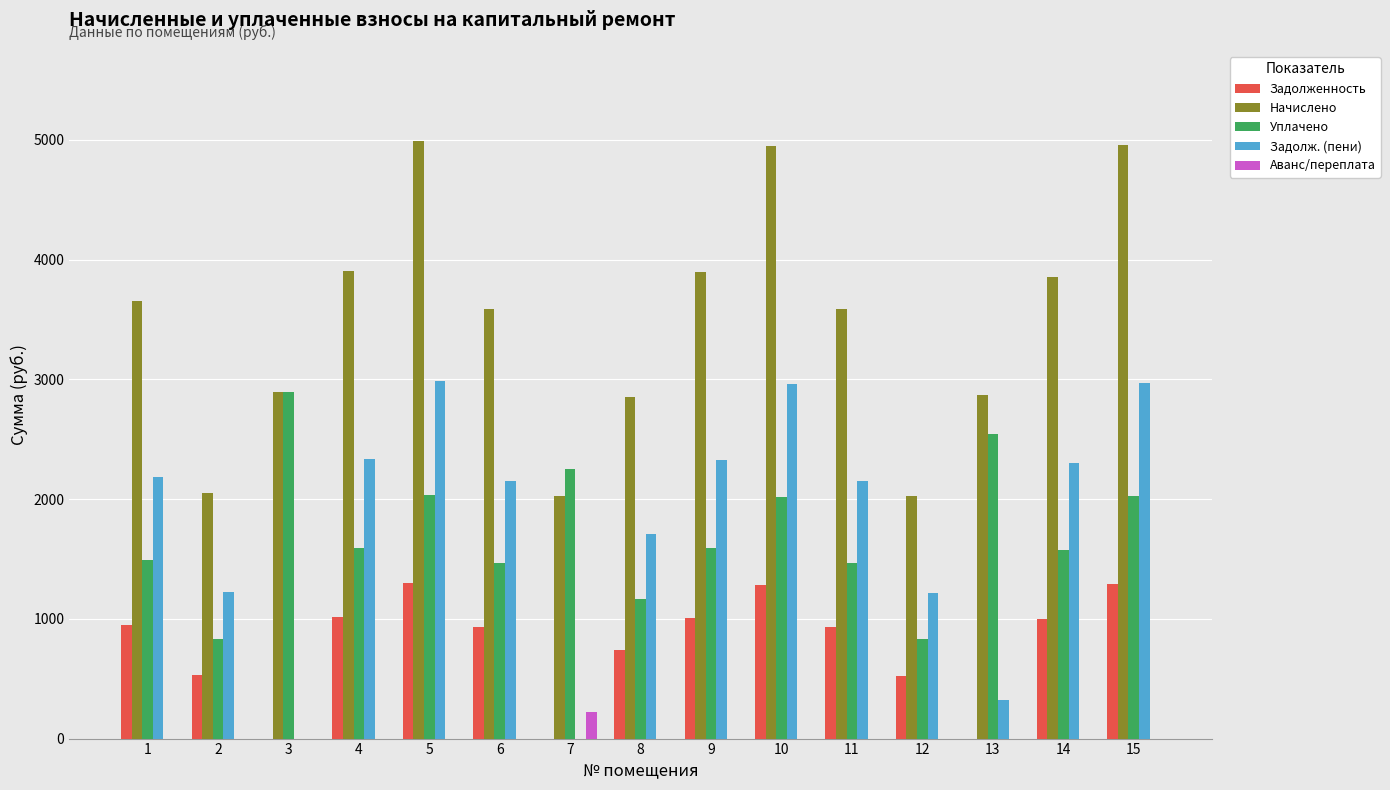

Where does the Уплачено series first go above 1588?

3